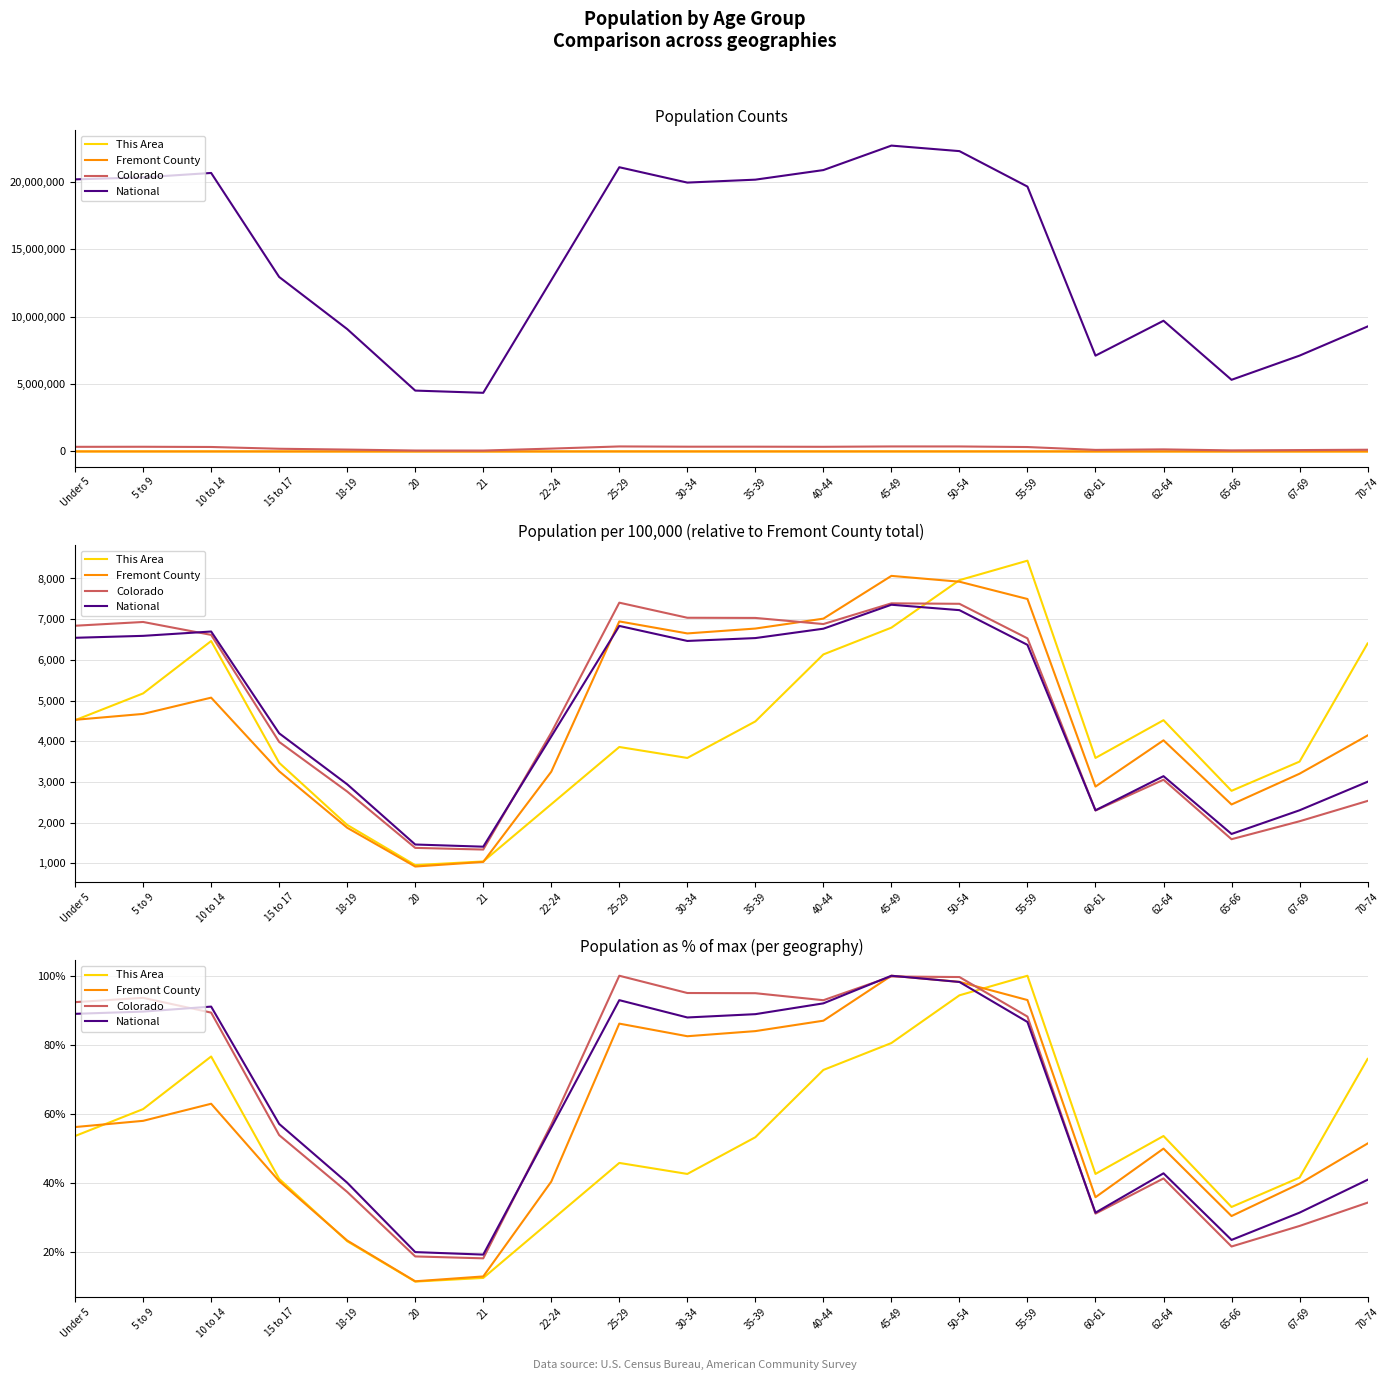

At which category is the sum across all series the highest?

50-54